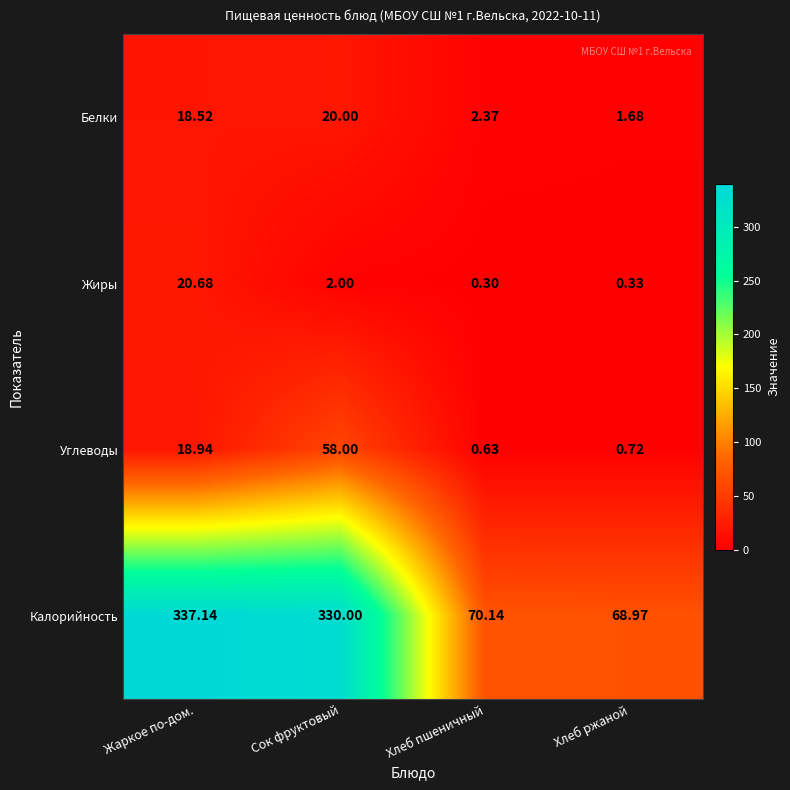

At which category does the chart reach its minimum across all series?

Хлеб пшеничный